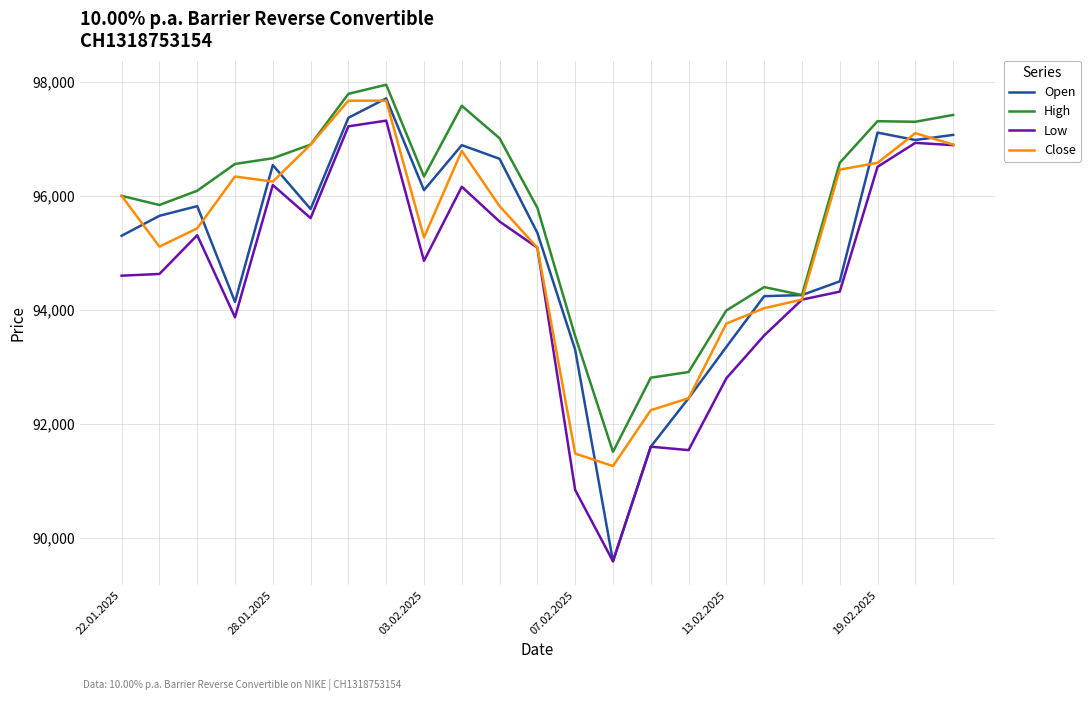

Which series has the largest total across all categories?

High